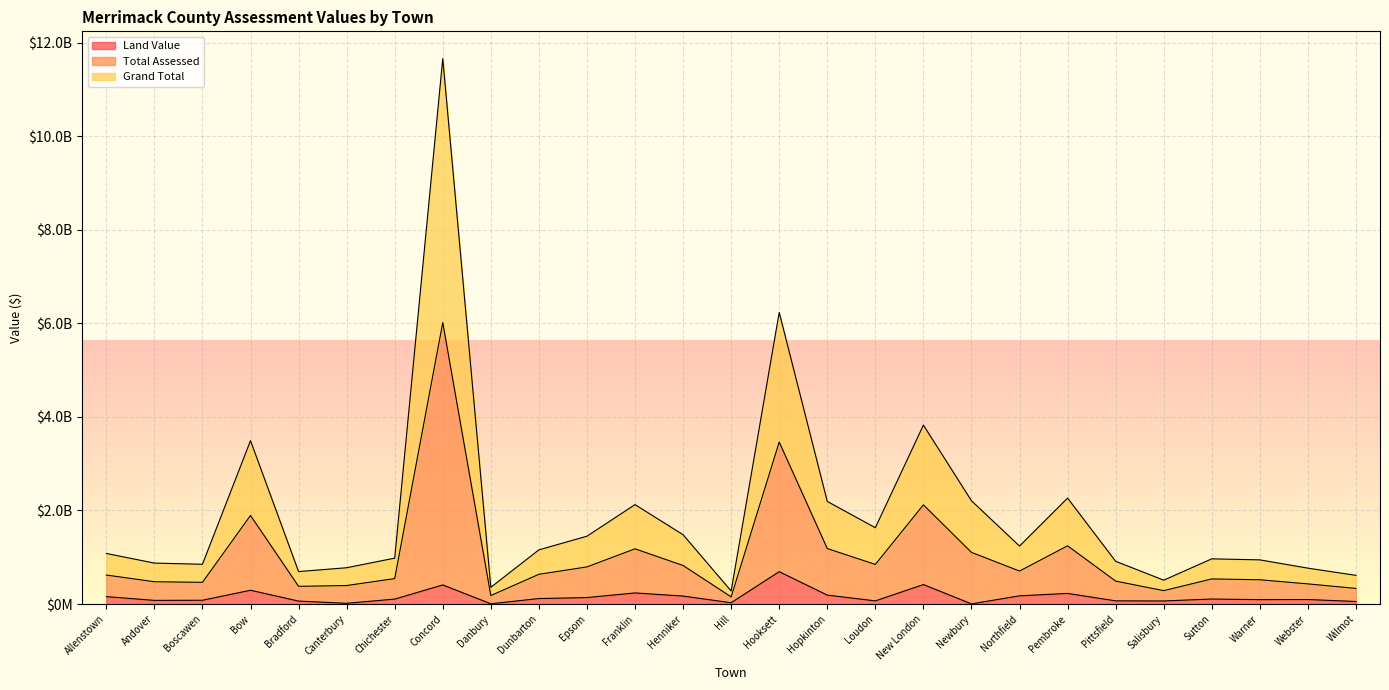

In Total Assessed, how many points are lower than both neighbors (excluding endpoints)?

7